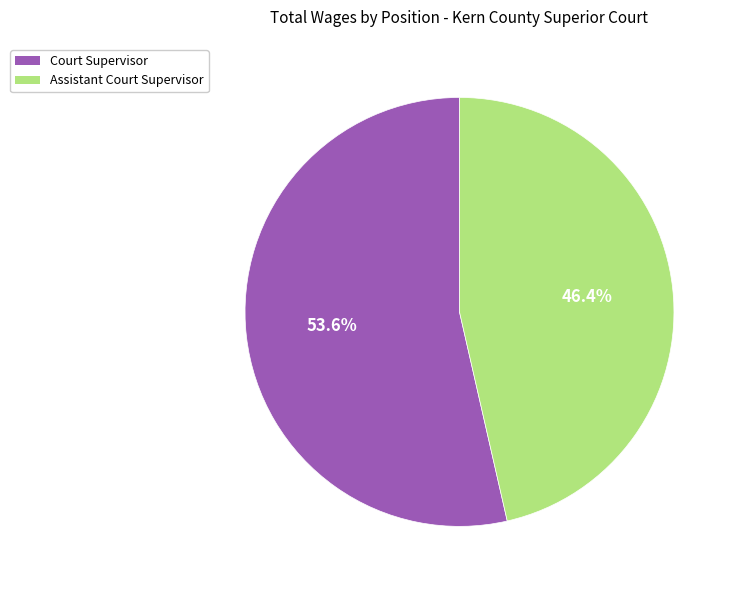

Is it true that Assistant Court Supervisor is 32% of the pie?

False